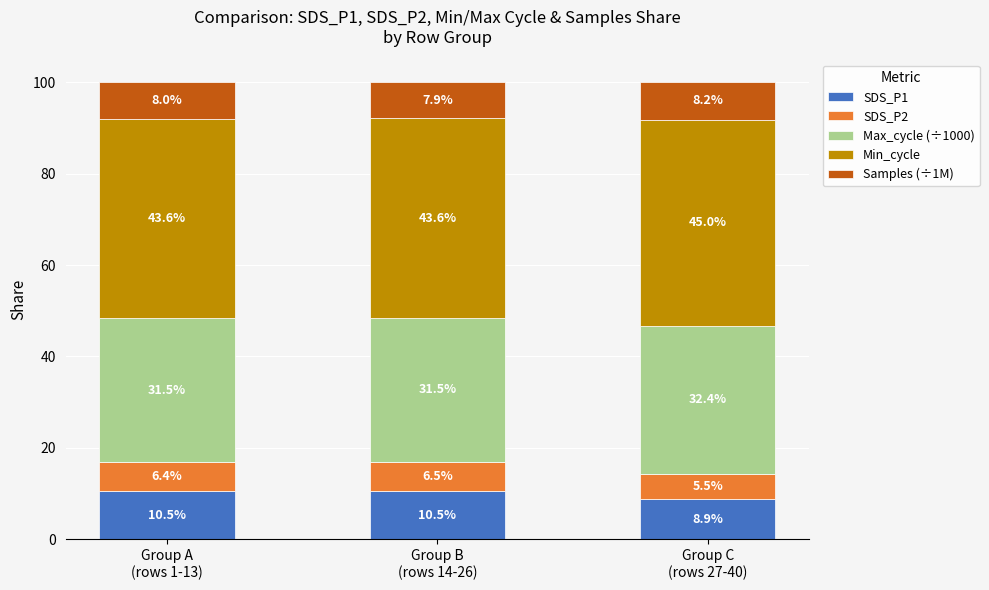

What is the maximum value for SDS_P1?

10.5